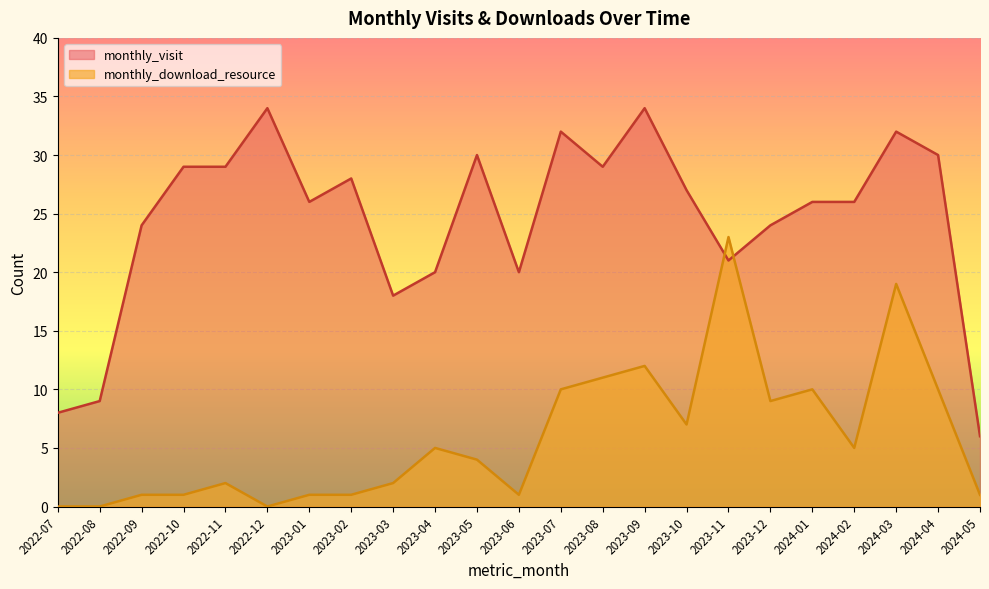

What is the value of the monthly_download_resource point at the 3rd from the left?

1